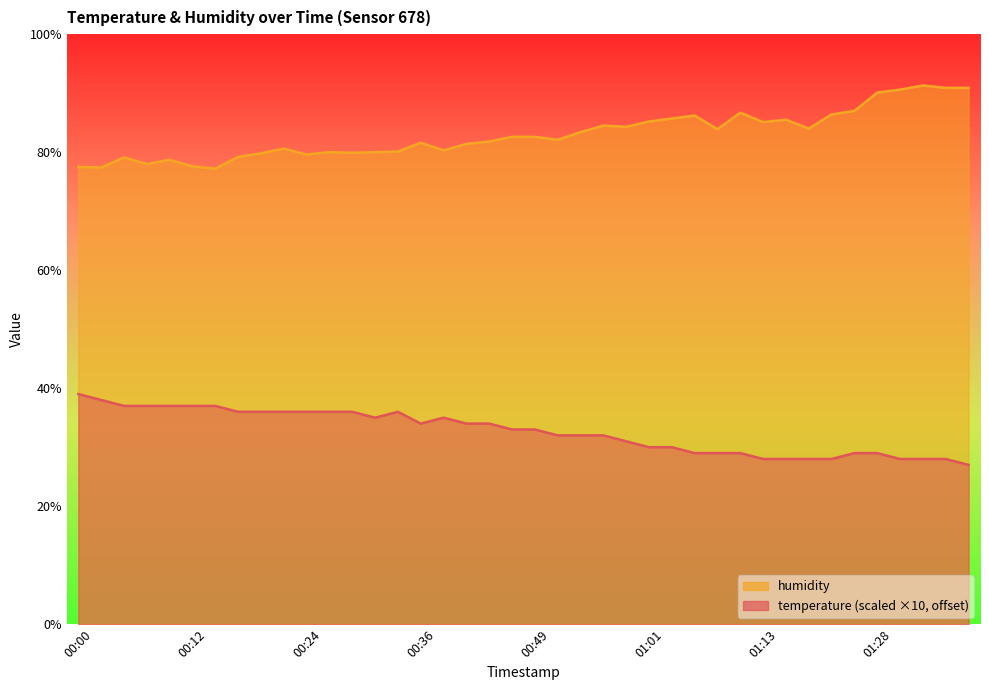

The value of temperature at 00:10 is 12.5. True or false?

False